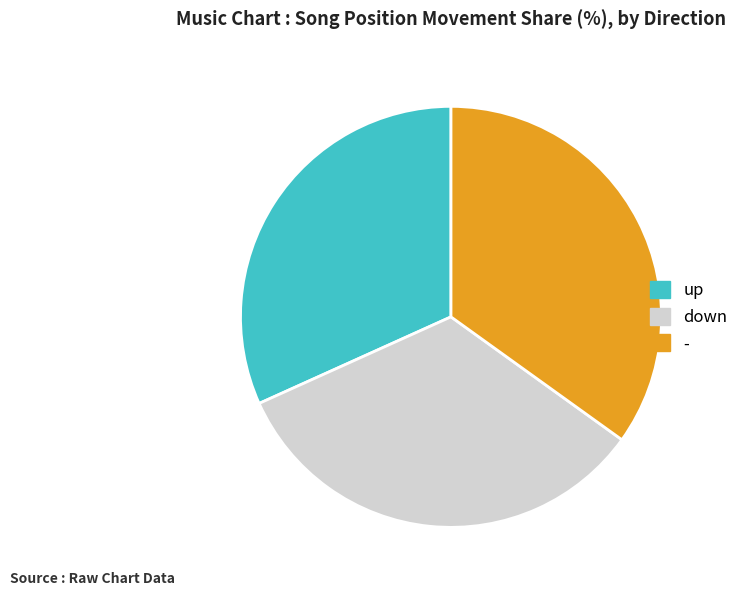

Count the number of slices in the pie.

3